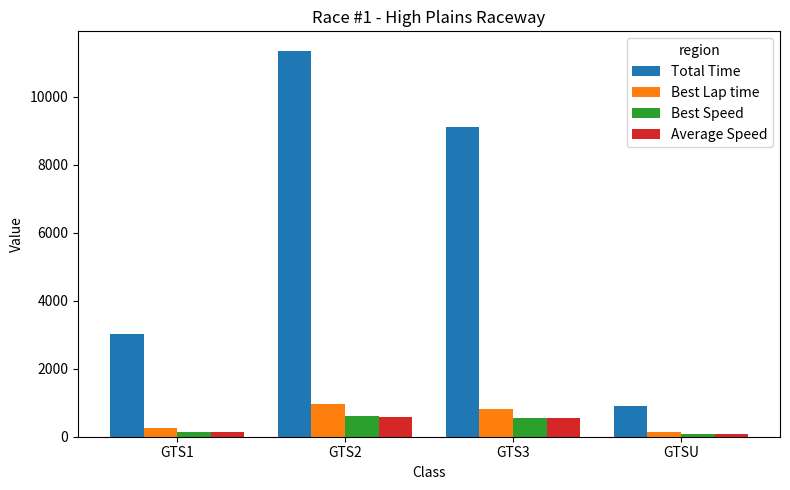

What is the label of the 3rd bar from the right?

GTS2